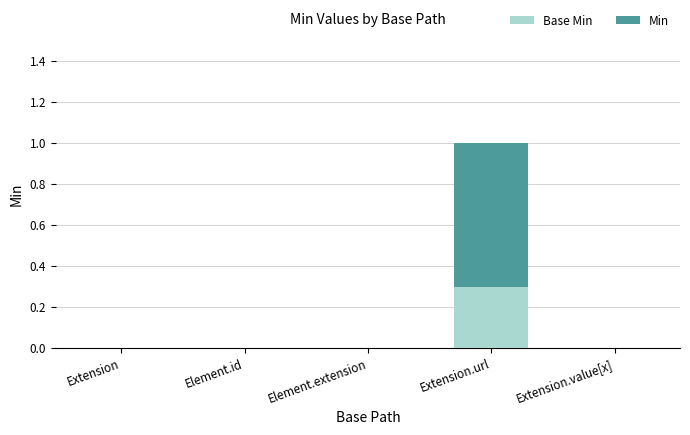

At which category is the sum across all series the highest?

Extension.url